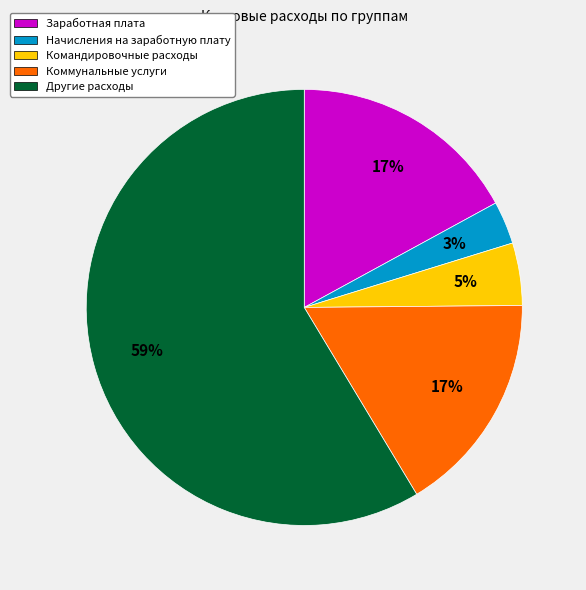

Do Коммунальные услуги and Командировочные расходы together represent more than half of the pie?

No